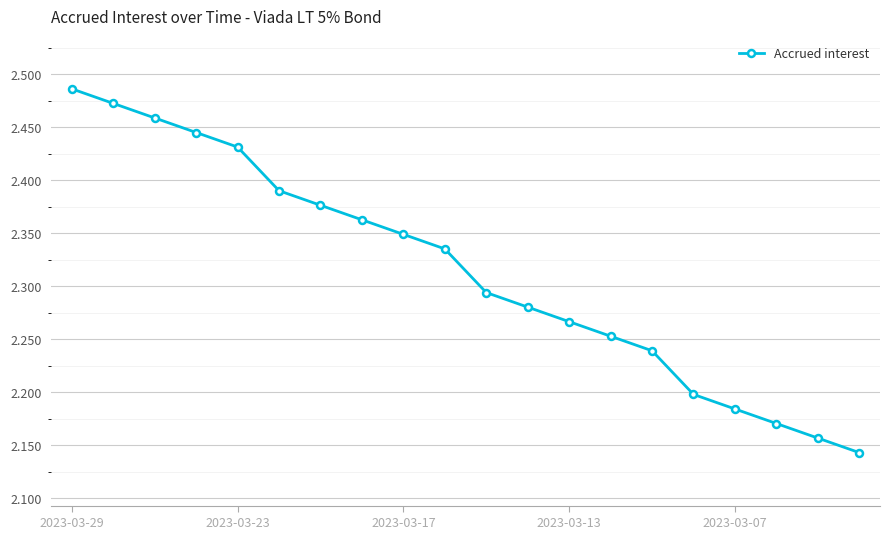

What is the difference between the maximum and minimum values?

0.3